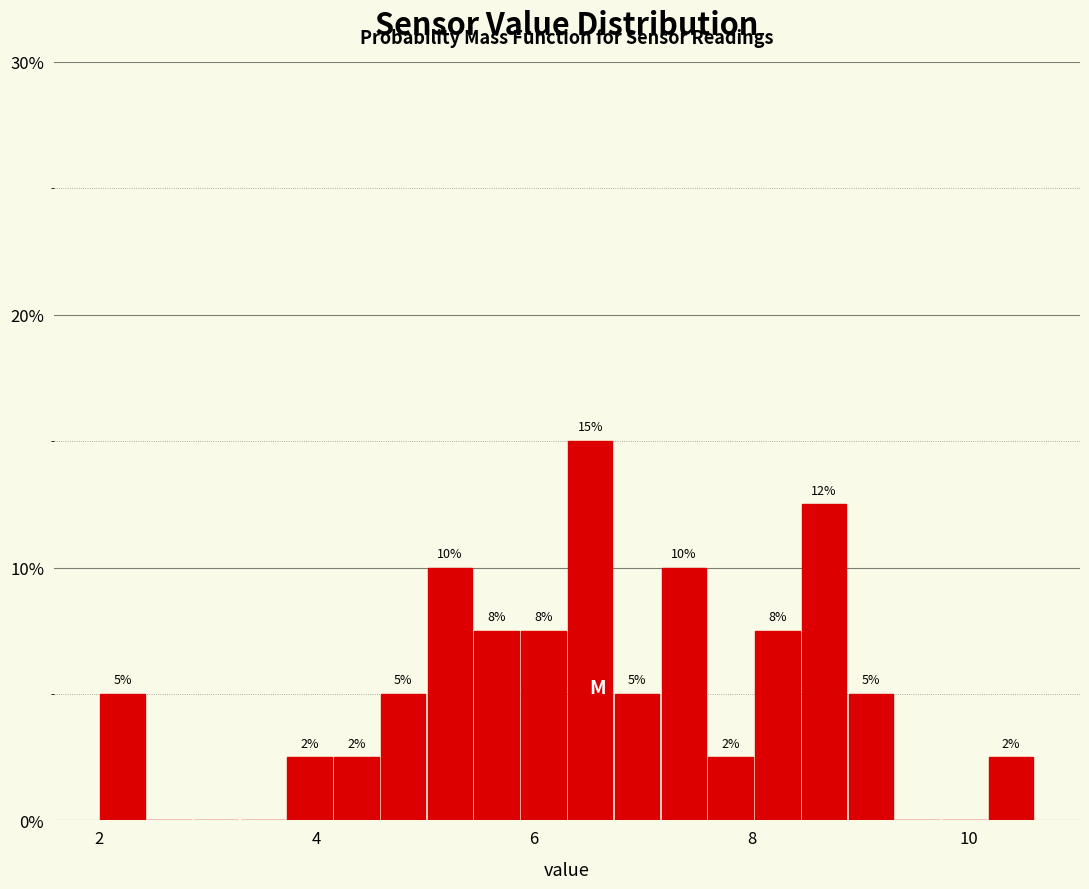

Read against the x-axis, roughly where is the centre of the tallest bar?

6.6